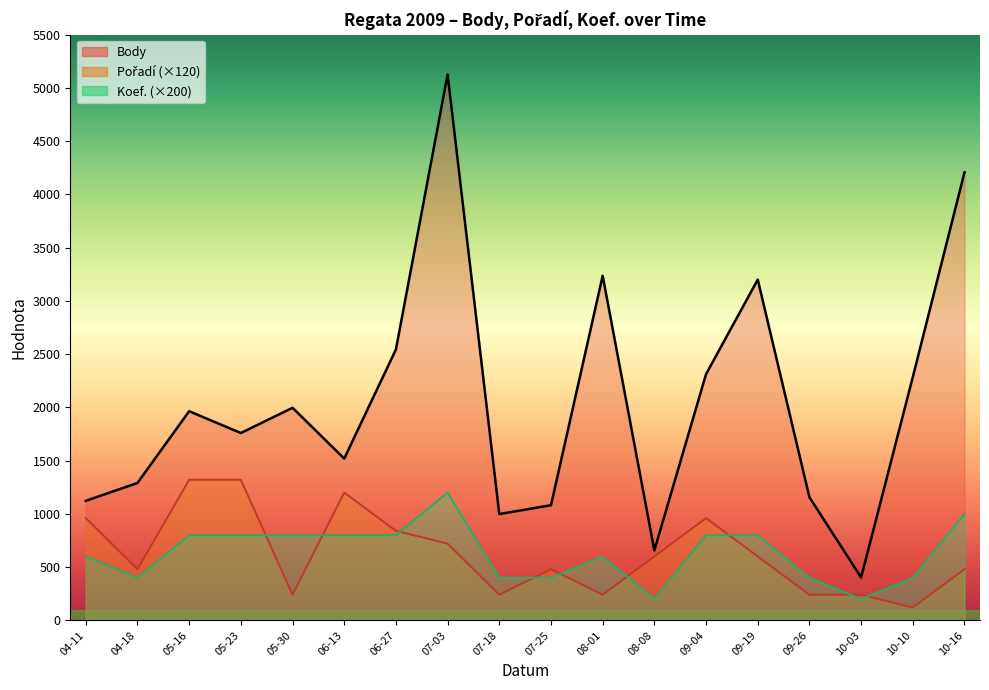

At which category is the sum across all series the highest?

07-03